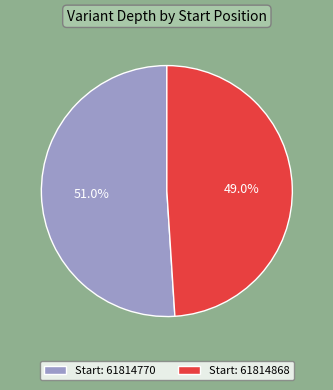

Rank the categories by value from lowest to highest.

Start: 61814868, Start: 61814770